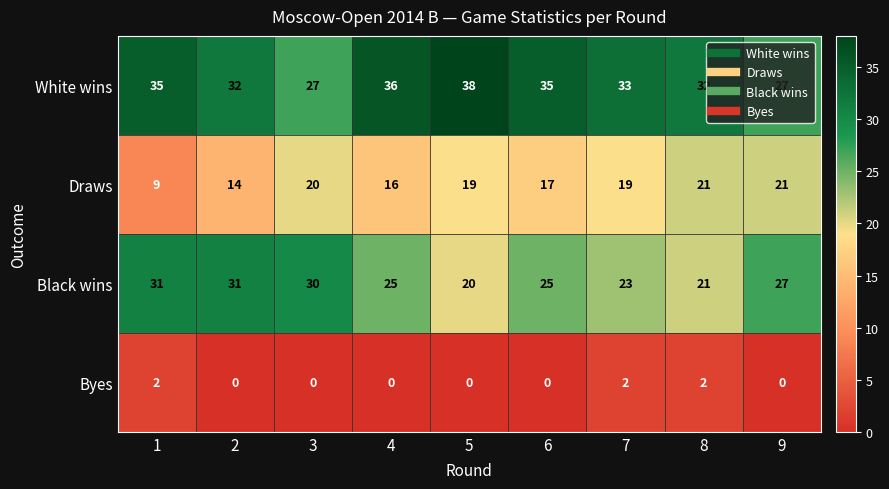

How many positive values does the Byes series have?

3